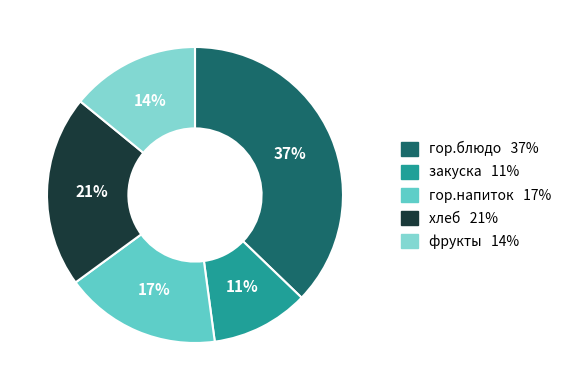

To the nearest percent, what is the combined percentage of гор.блюдо and закуска?

48%